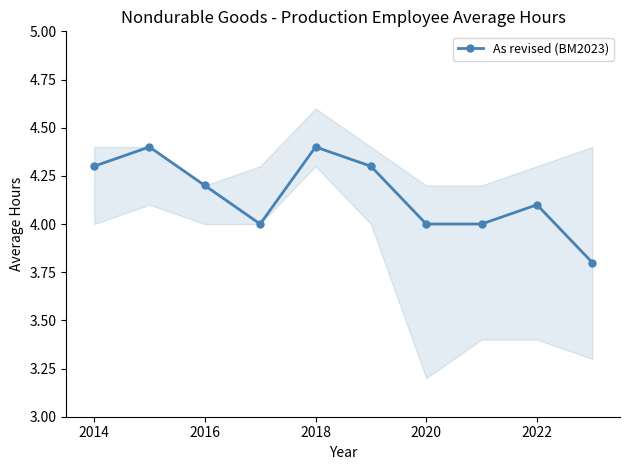

What is the lowest value of the As revised (BM2023) series?

3.8